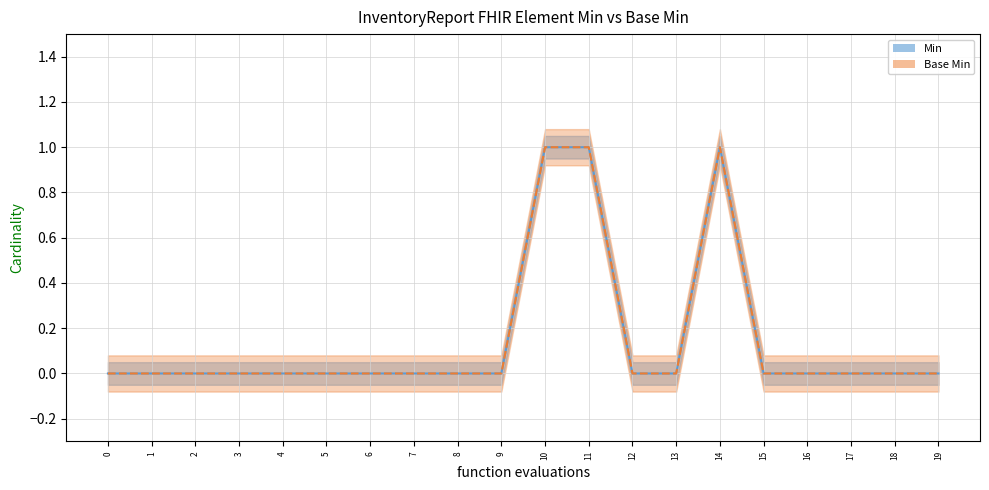

True or false: Base Min and Min intersect in this chart.

False